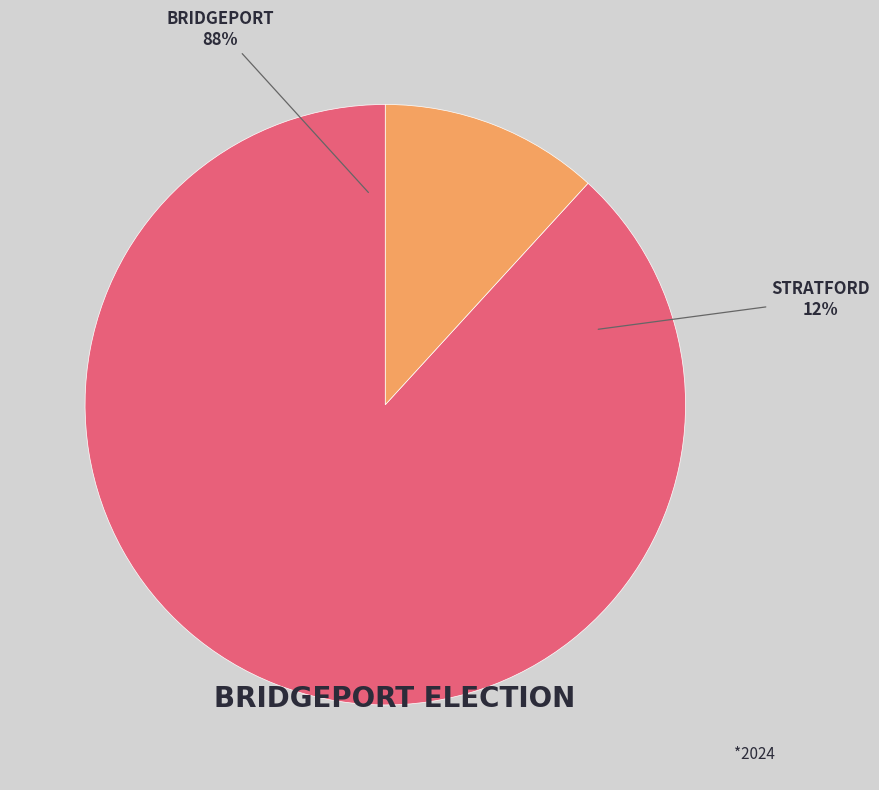

What is the total percentage of Bridgeport and Stratford?

100.0%